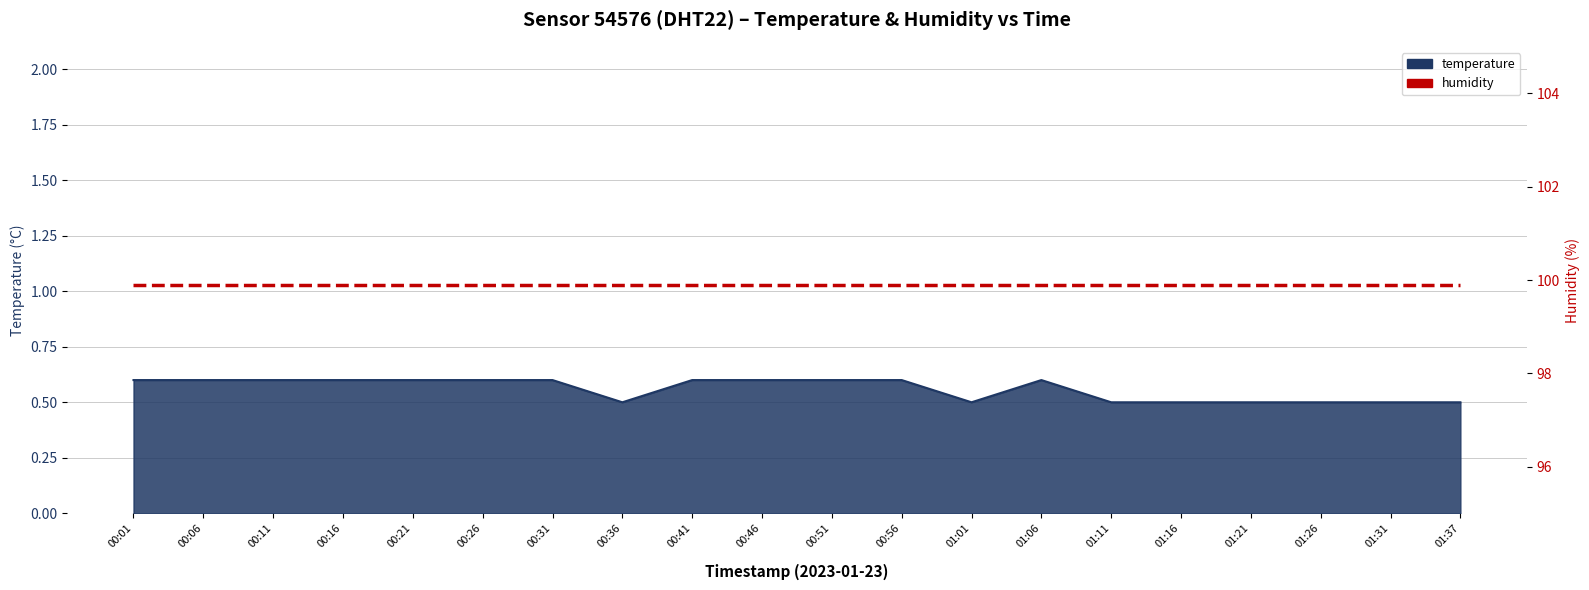

At which category does the chart reach its minimum across all series?

00:36